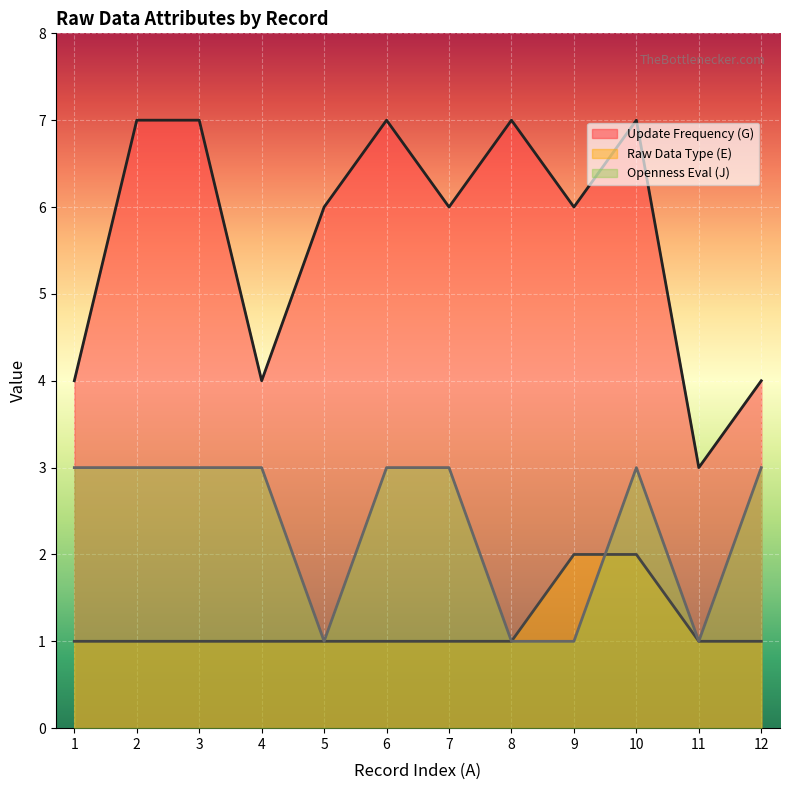

Which series has the widest spread of values?

Update Frequency (G)